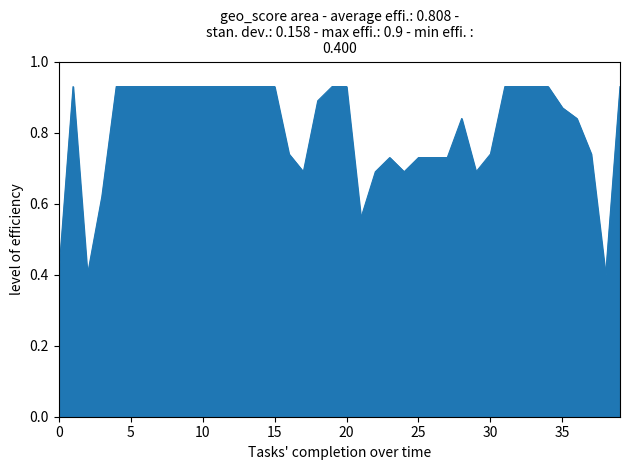

What is the minimum value shown in the chart?

0.4